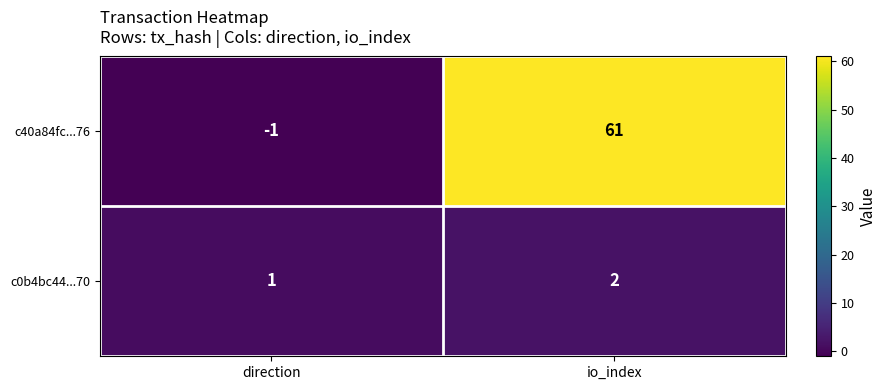

Rank the categories by c0b4bc44...70 value from lowest to highest.

direction, io_index